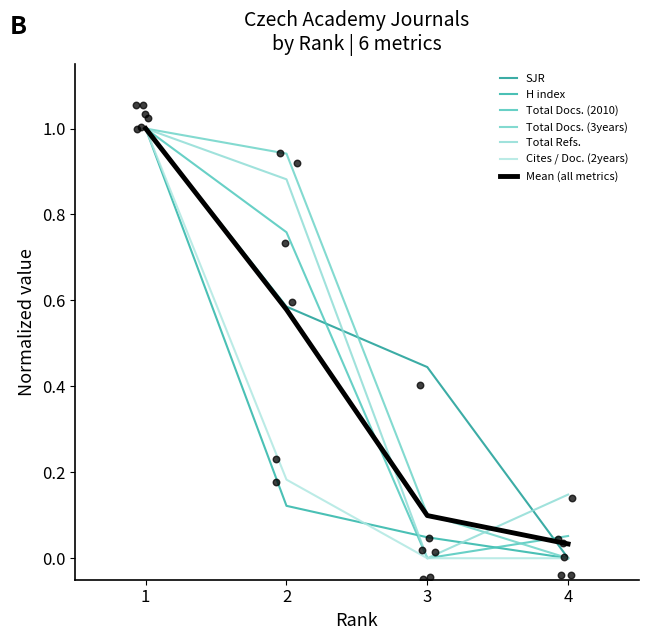

Which series reaches the maximum Y coordinate?

SJR